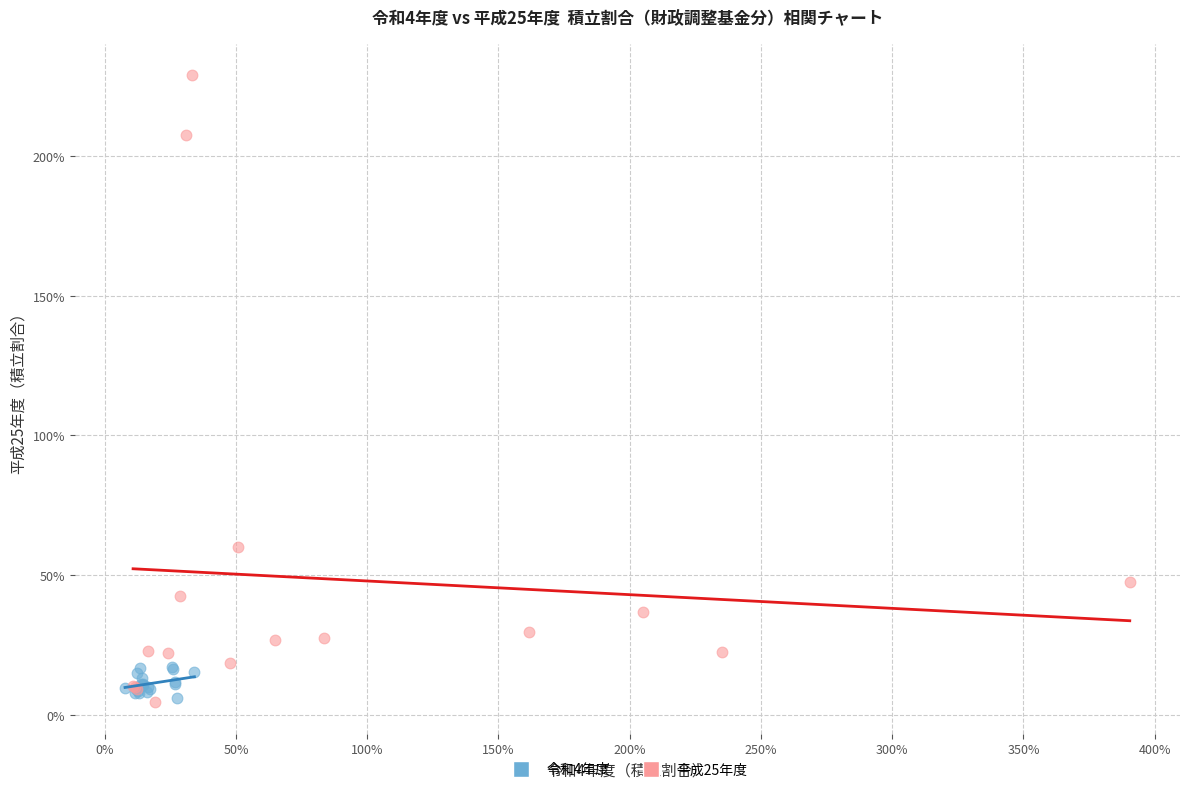

Which series reaches the maximum Y coordinate?

平成25年度